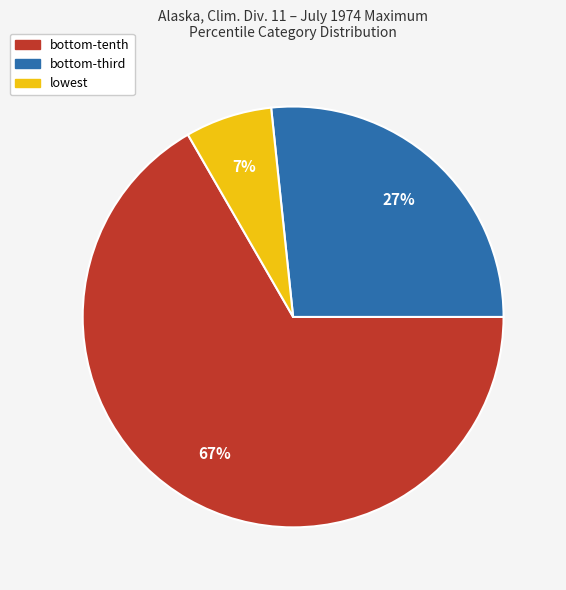

Is there a majority slice in this chart?

Yes